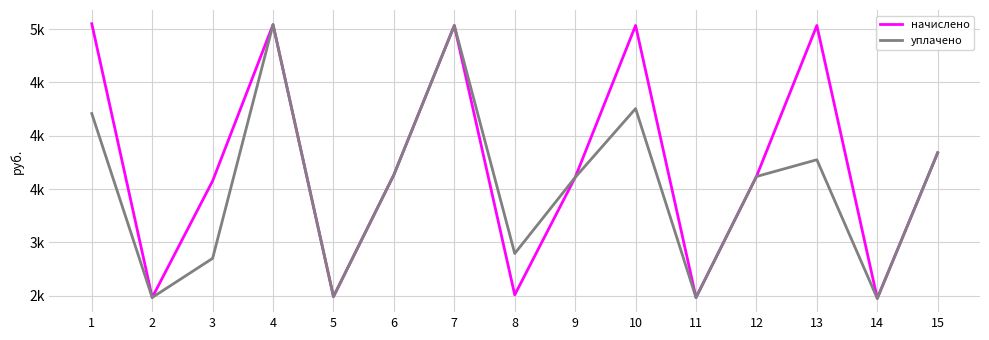

Which series changed the most between 7 and 10?

уплачено